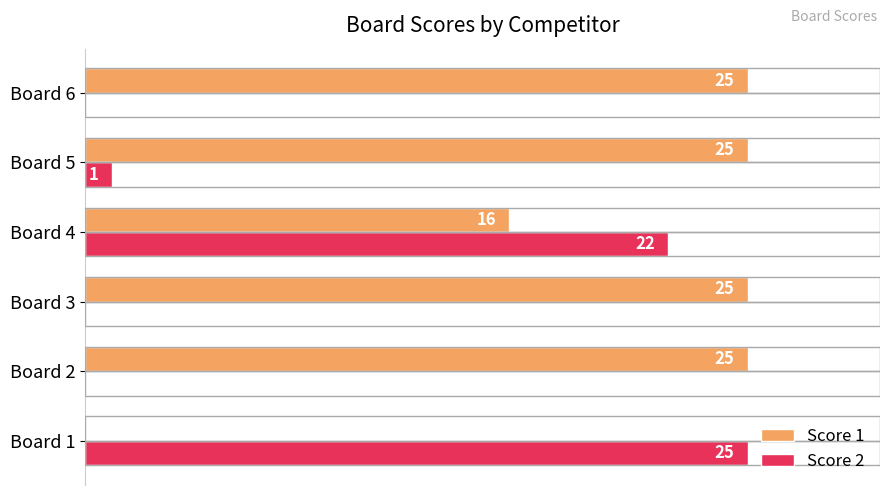

Which series changed the most between Board 4 and Board 5?

Score 2